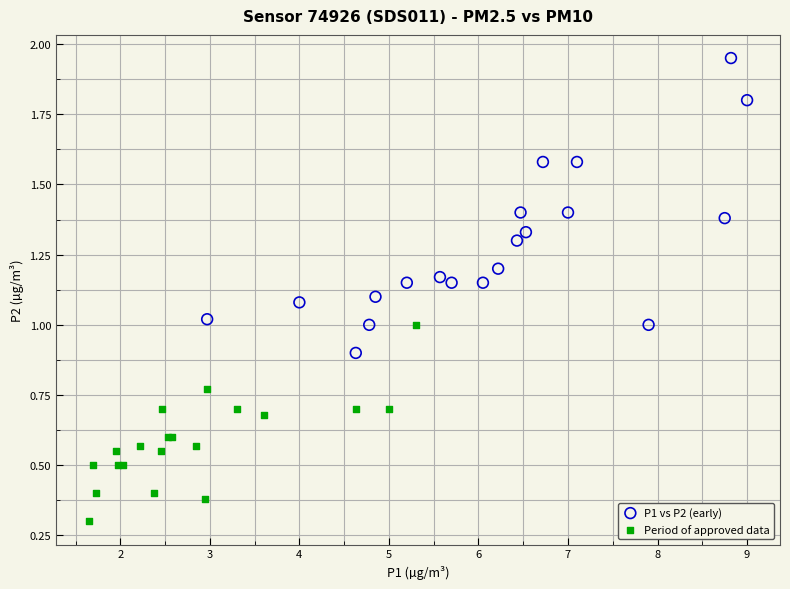

Which series reaches the minimum Y coordinate?

Period of approved data